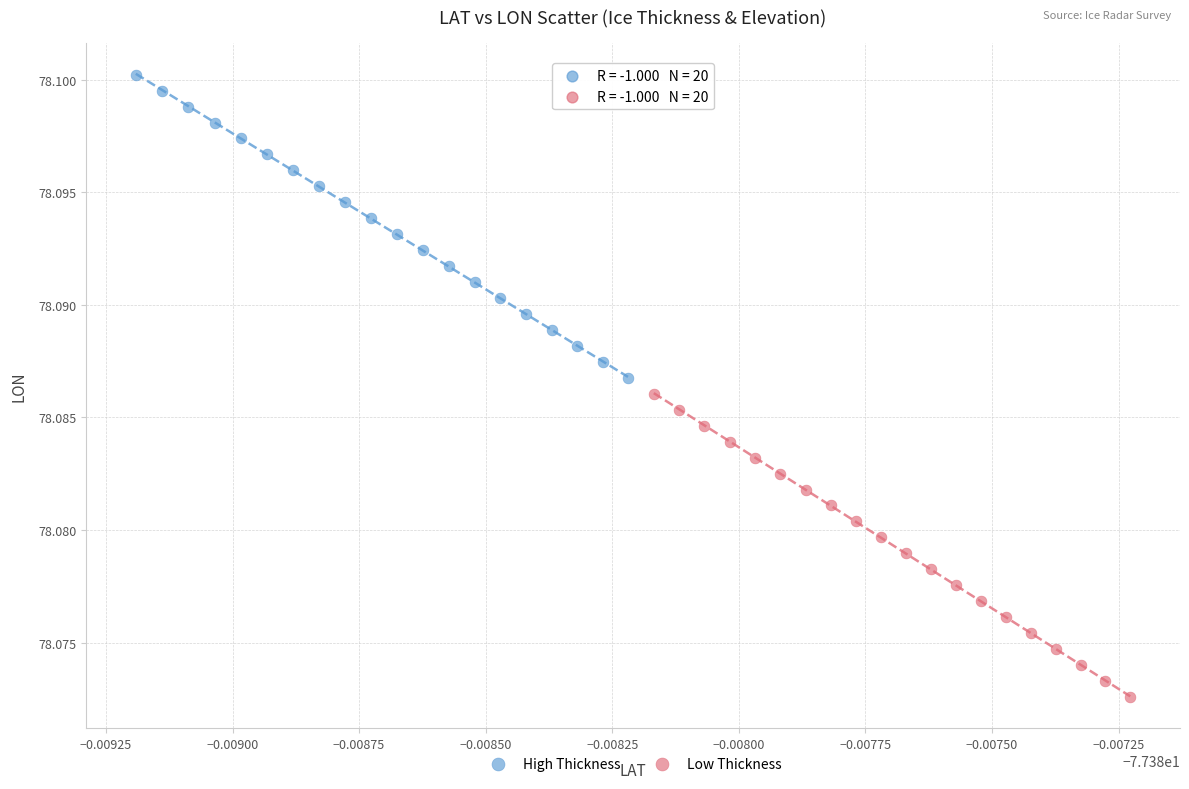

Which series contains the highest Y value?

High Thickness